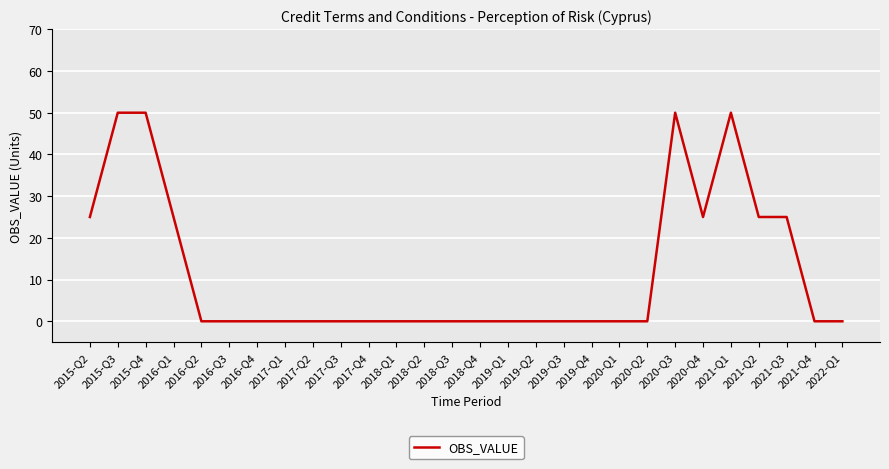

What is the greatest value displayed?

50